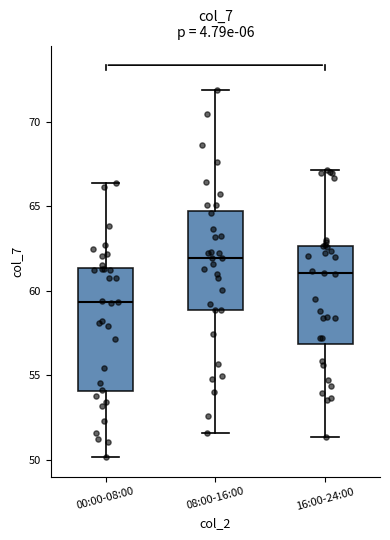

Which box is the tallest, from its lower edge to its upper edge?

00:00-08:00